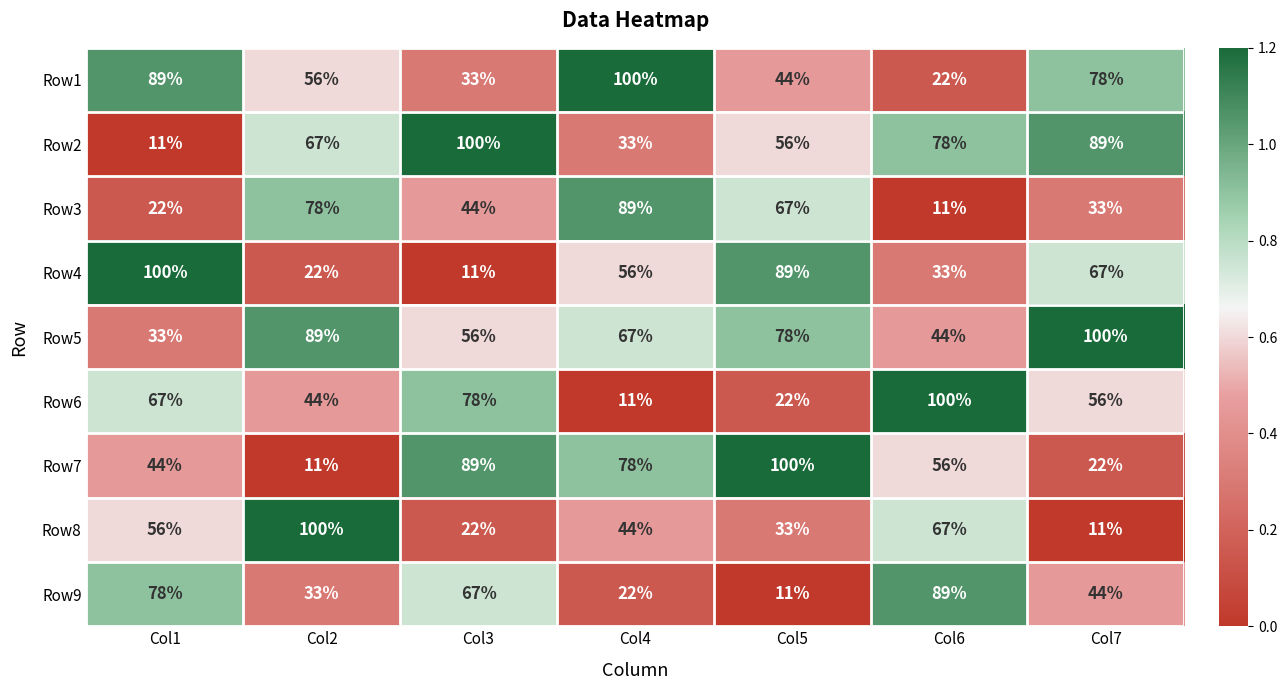

The value of Row7 at Col7 is 8. True or false?

False